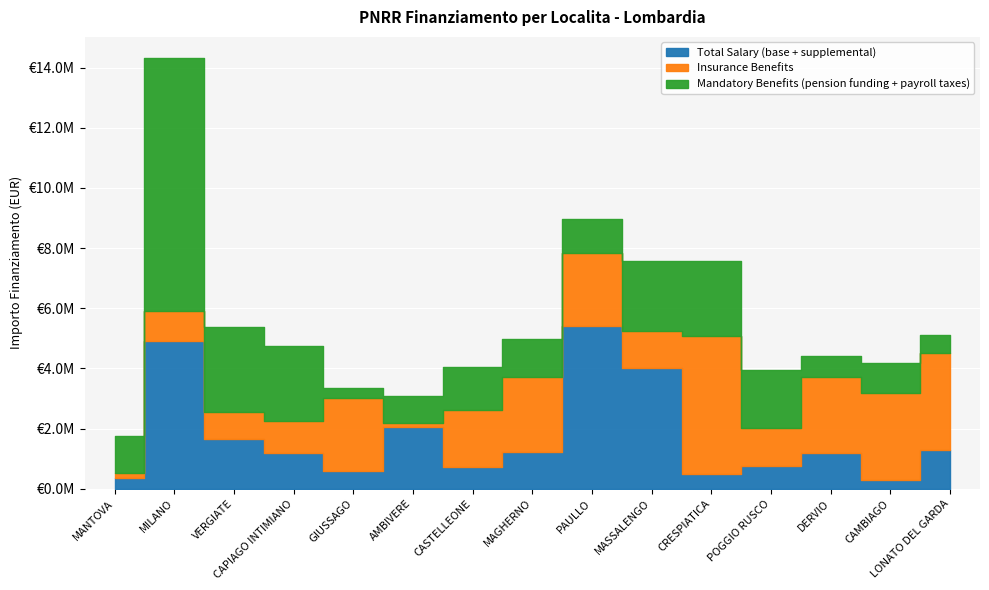

At which category does Total Salary (base + supplemental) reach its first local peak?

MILANO